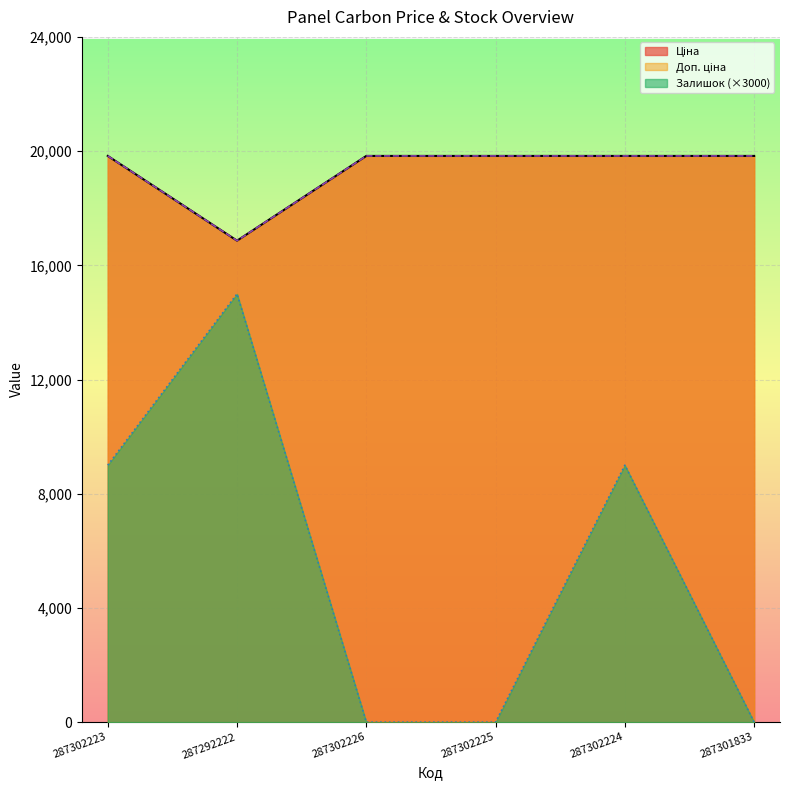

Does the chart display data point markers on the line(s)?

No